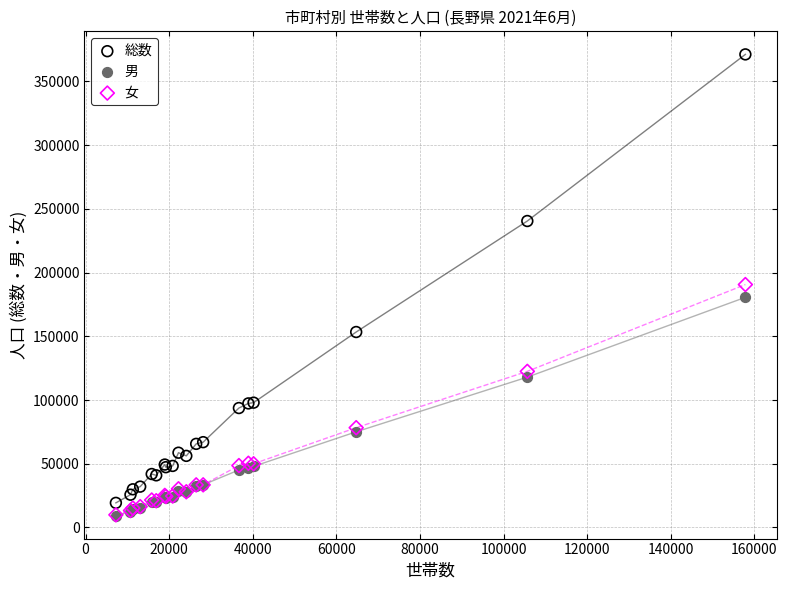

In the 総数 series, what Y value is closest to 195224?

153348